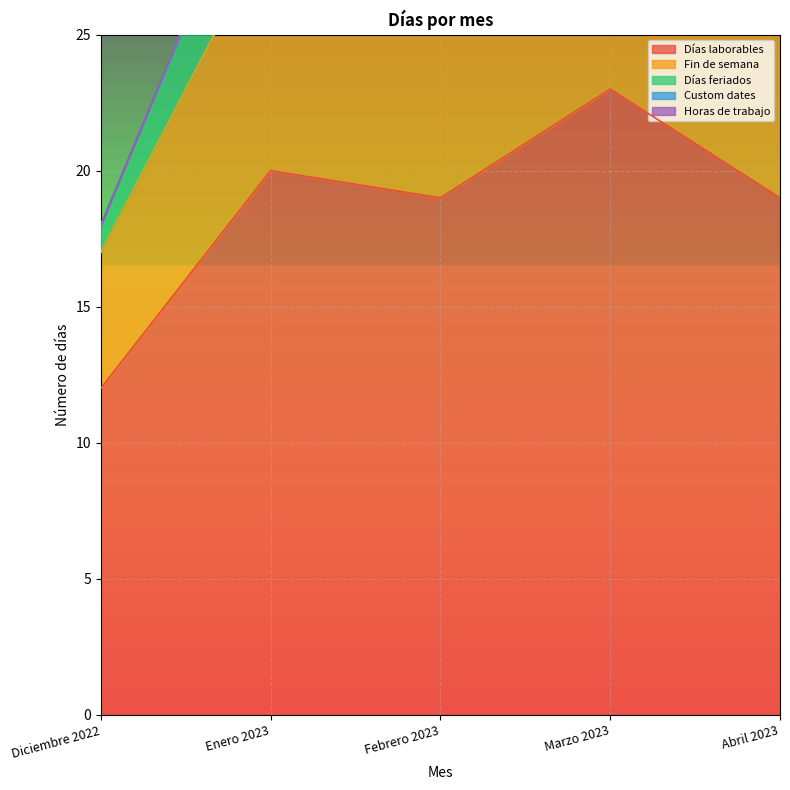

At which label is Días feriados closest to 2?

Diciembre 2022